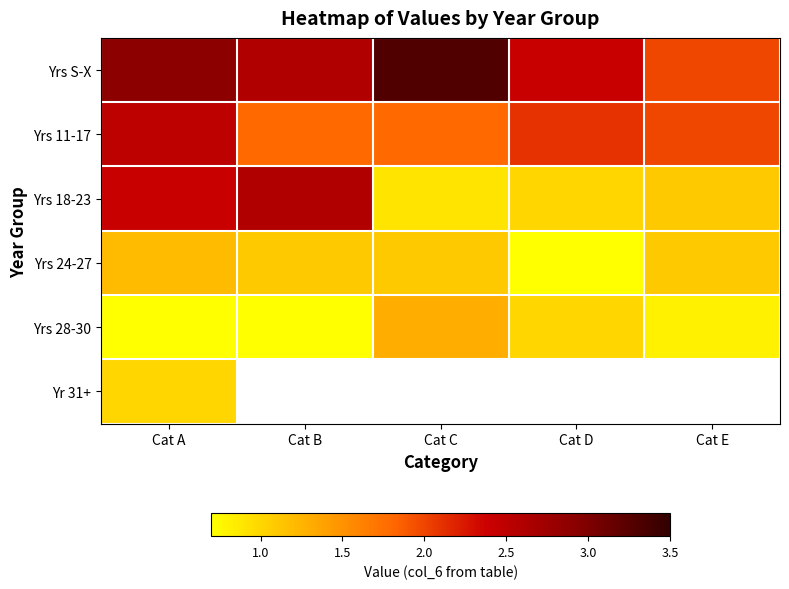

At which label does Yrs 18-23 reach its peak?

Cat B